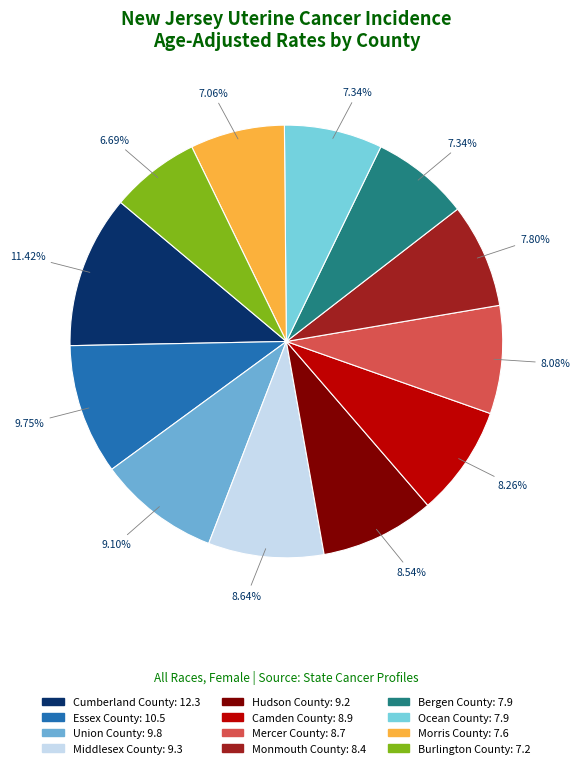

Count the number of slices in the pie.

12